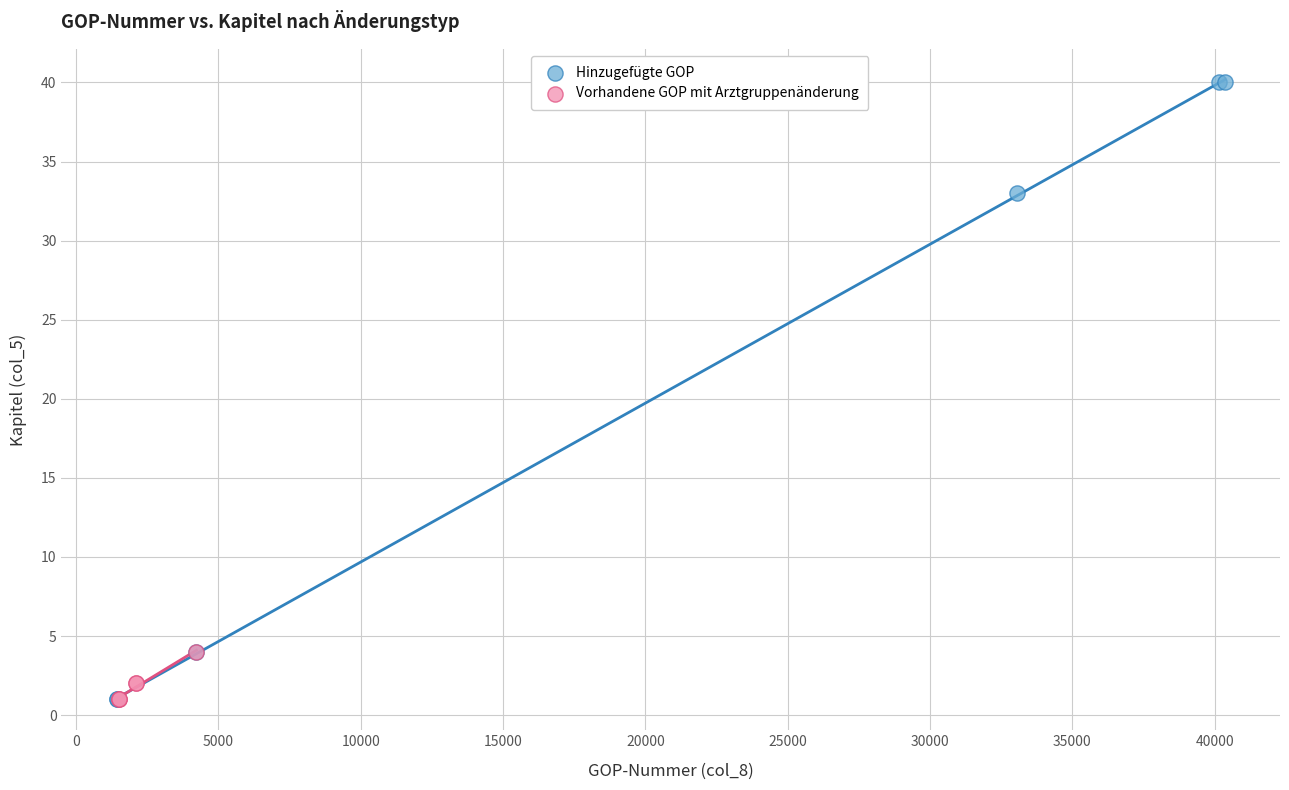

Which series reaches the maximum Y coordinate?

Hinzugefügte GOP